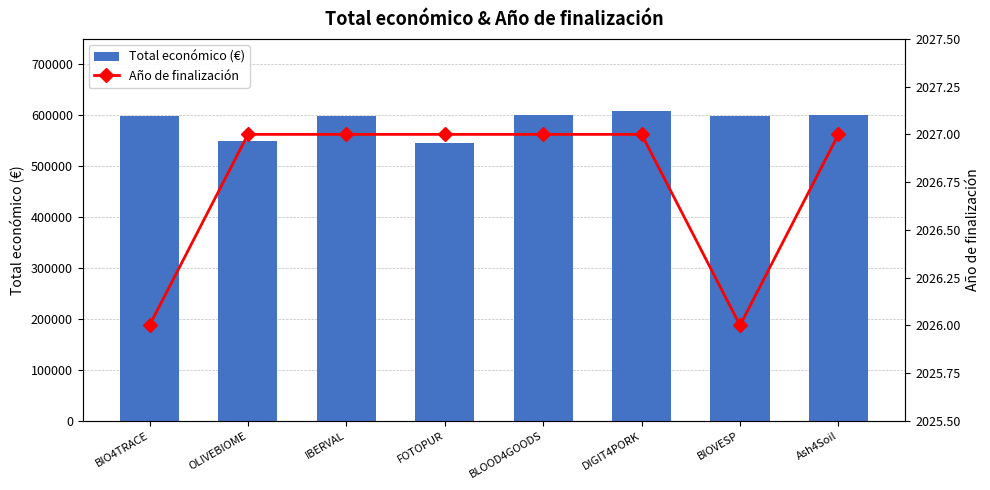

What is the maximum value shown in the chart?

609206